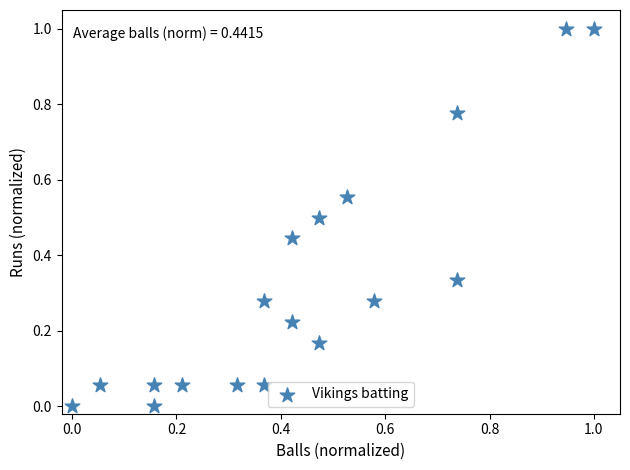

What is the range of Y values (max minus min)?

1.0